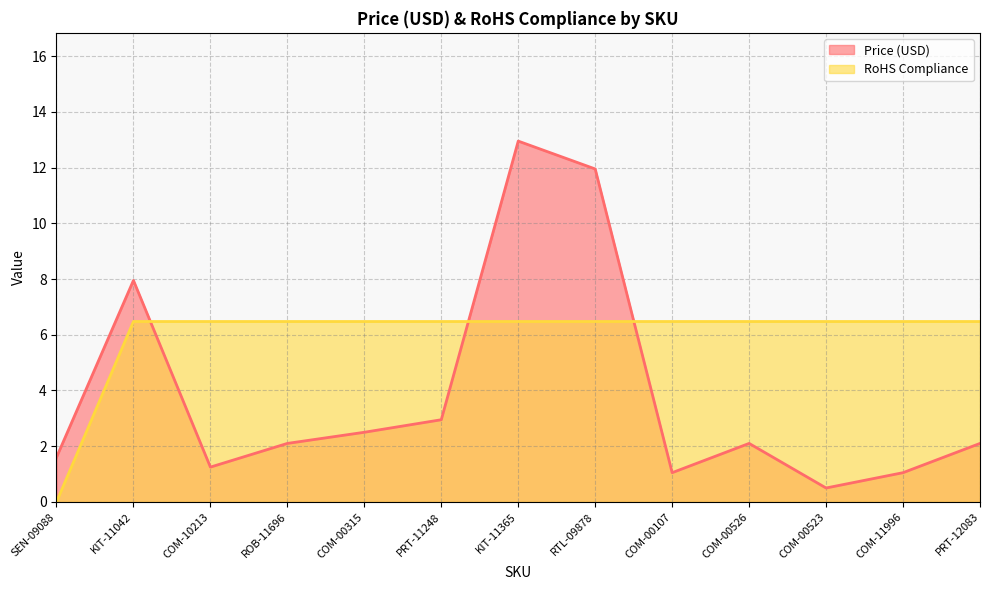

Reading right to left, extract all data points from this chart.

Price (USD): PRT-12083=2.1	COM-11996=1.1	COM-00523=0.5	COM-00526=2.1	COM-00107=1.1	RTL-09878=11.9	KIT-11365=12.9	PRT-11248=3.0	COM-00315=2.5	ROB-11696=2.1	COM-10213=1.2	KIT-11042=8.0	SEN-09088=1.6
RoHS Compliance: PRT-12083=6.5	COM-11996=6.5	COM-00523=6.5	COM-00526=6.5	COM-00107=6.5	RTL-09878=6.5	KIT-11365=6.5	PRT-11248=6.5	COM-00315=6.5	ROB-11696=6.5	COM-10213=6.5	KIT-11042=6.5	SEN-09088=0.0